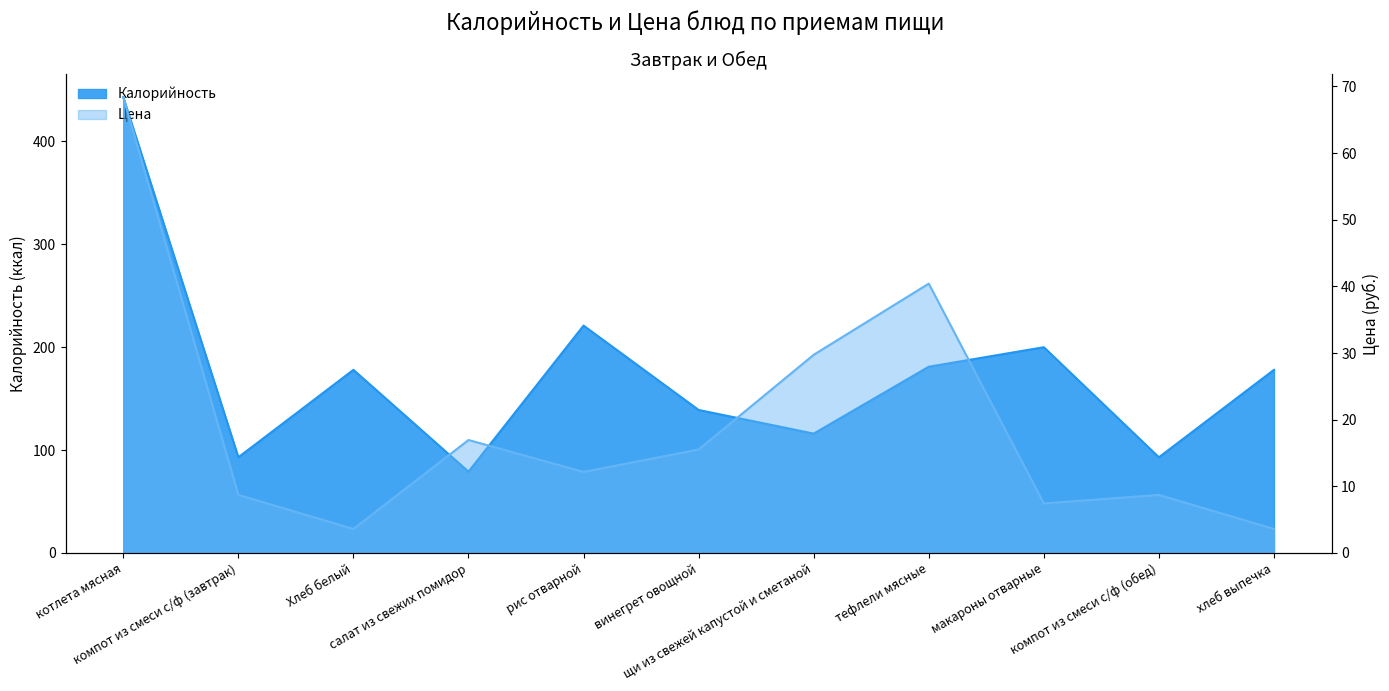

Is the value of Цена at макароны отварные greater than the value of Калорийность at салат из свежих помидор?

No